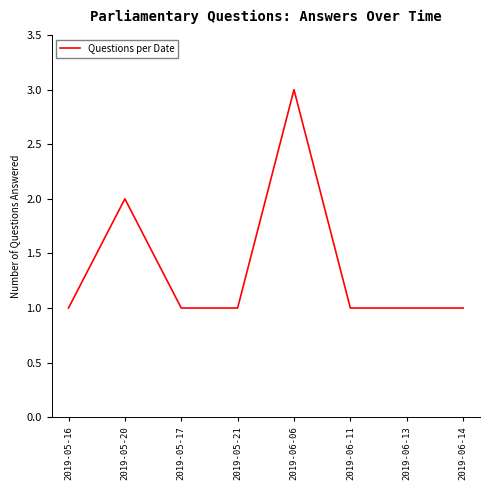

The value at 2019-06-13 is 1. True or false?

True